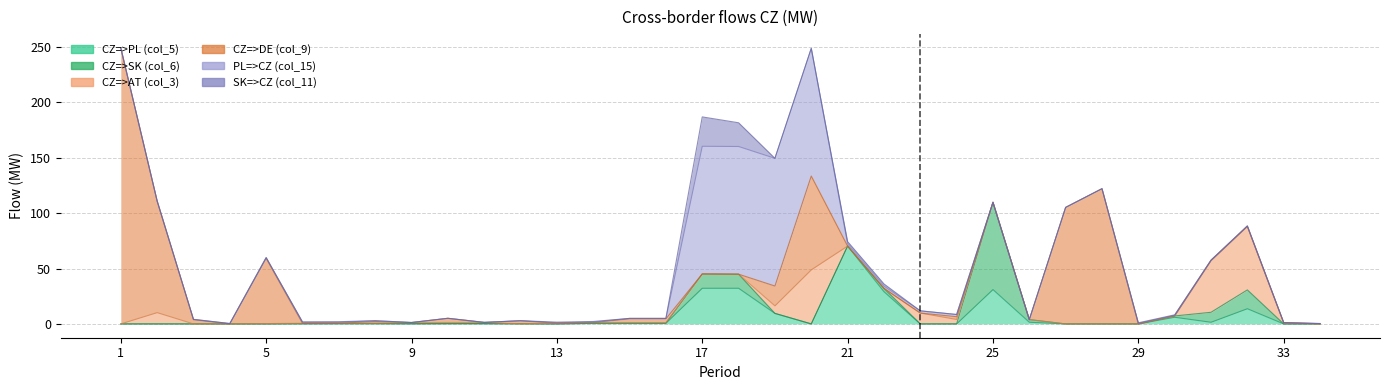

Does the chart have visible grid lines?

Yes